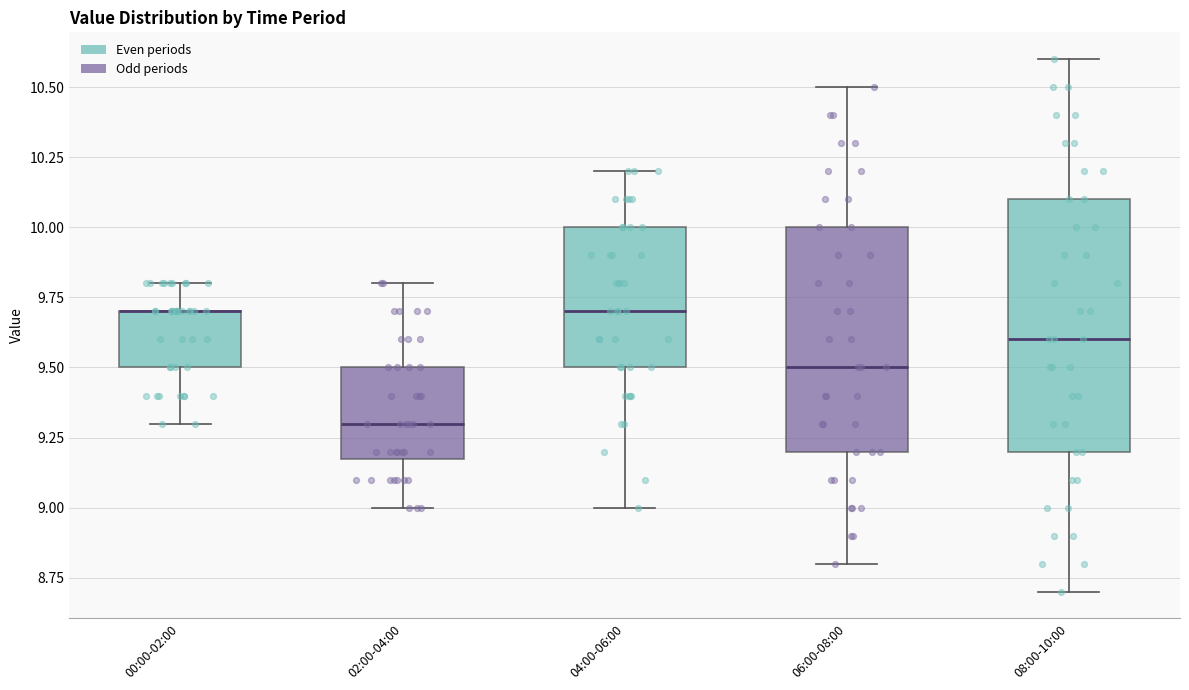

Reading left to right, transcribe this box plot: for each box, give where its median line is, the range the box spans, and where its two whiskers end, as read against the y-axis. The values are not printed on the chart, so give them approximately, as read against the axis.

00:00-02:00: median 9.7 (drawn on the box's upper edge), box 9.5 to 9.7, whiskers 9.3 to 9.8
02:00-04:00: median 9.3, box 9.2 to 9.5, whiskers 9.0 to 9.8
04:00-06:00: median 9.7, box 9.5 to 10.0, whiskers 9.0 to 10.2
06:00-08:00: median 9.5, box 9.2 to 10.0, whiskers 8.8 to 10.5
08:00-10:00: median 9.6, box 9.2 to 10.1, whiskers 8.7 to 10.6